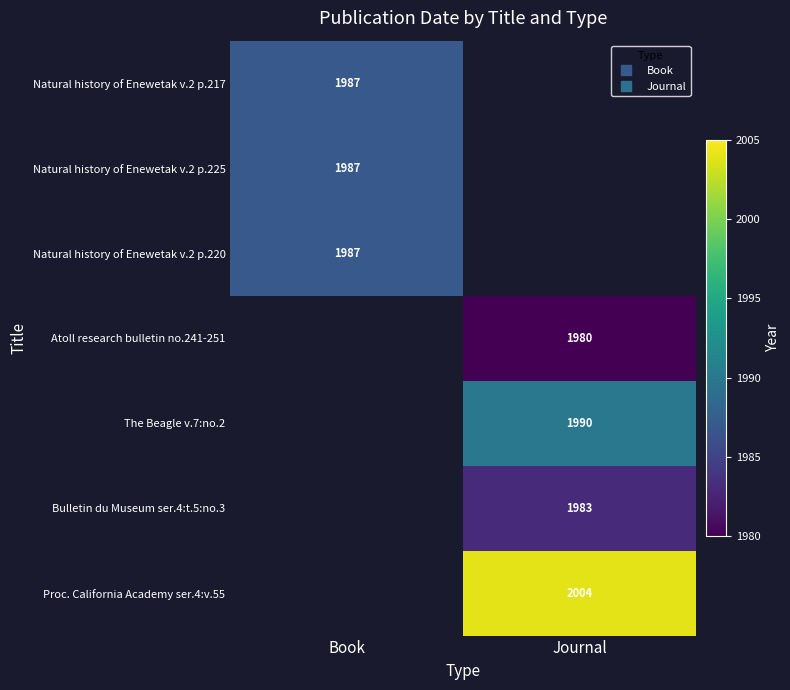

The value of The Beagle v.7:no.2 at Journal is 995.1. True or false?

False